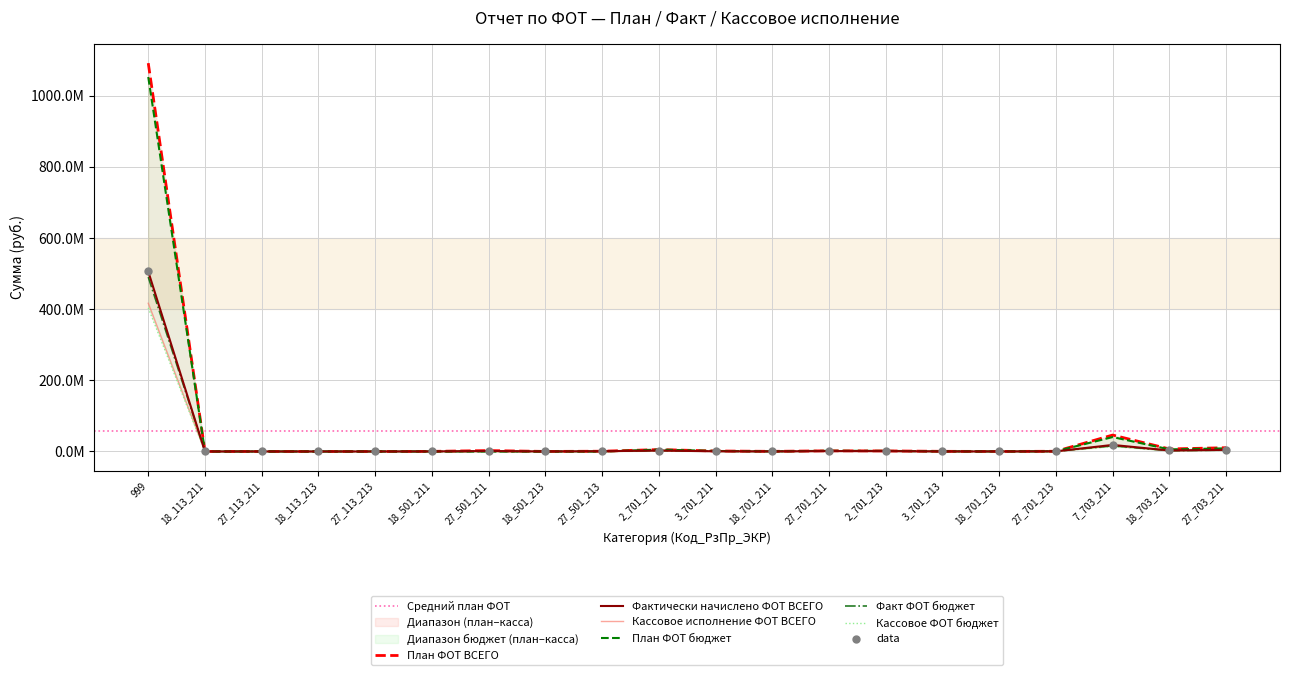

At which category is the sum across all series the highest?

999